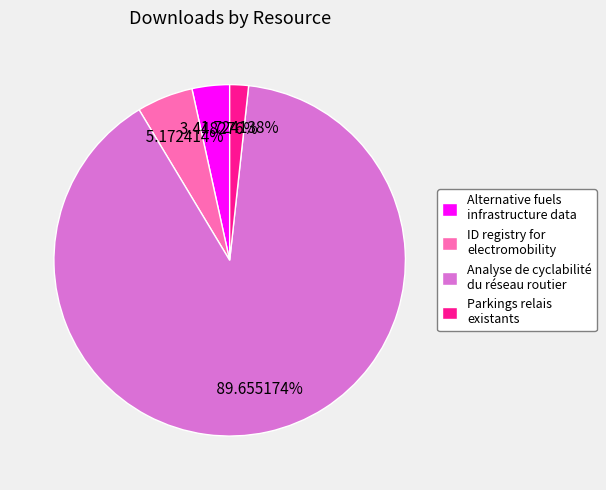

Count the number of slices in the pie.

4